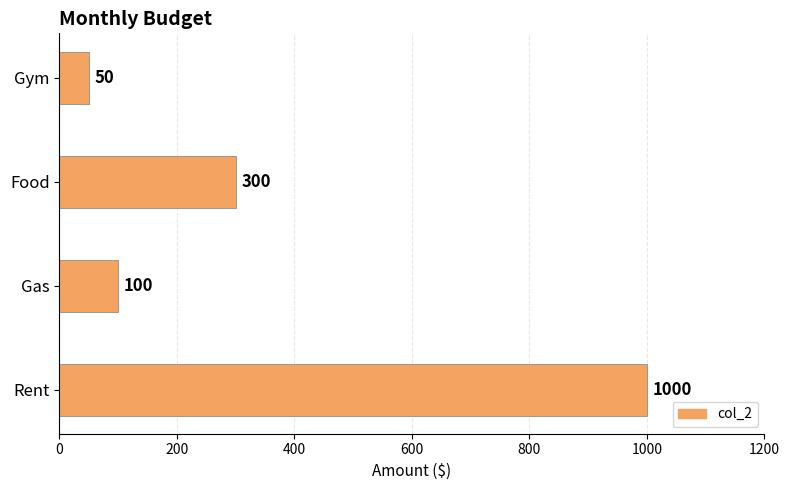

How many bars are there in total?

4